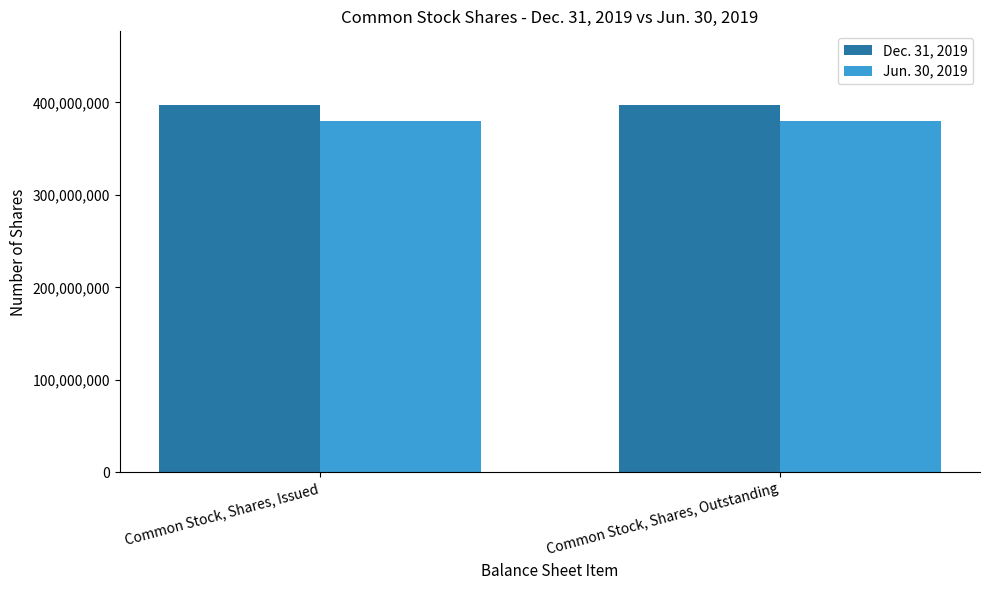

Is the value of Jun. 30, 2019 at Common Stock, Shares, Outstanding greater than the value of Dec. 31, 2019 at Common Stock, Shares, Issued?

No